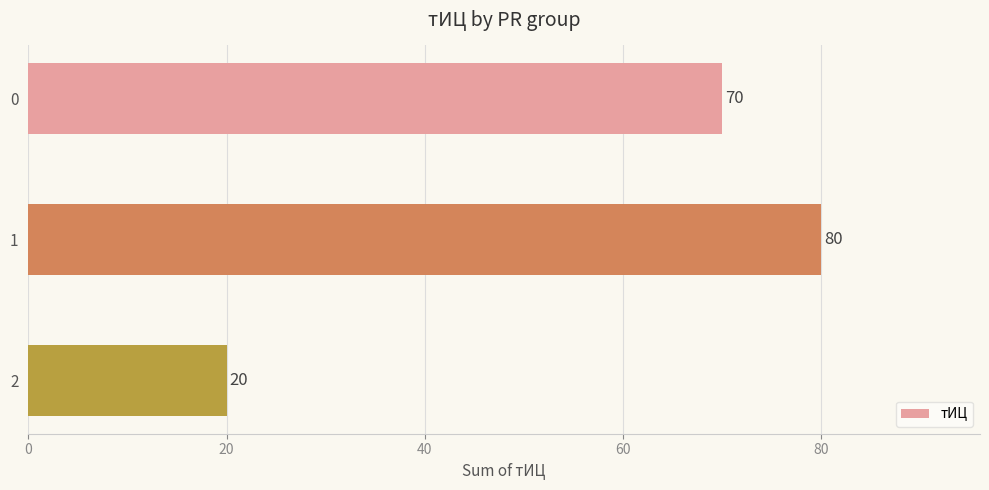

What is the value of the 3rd bar from the top?

20